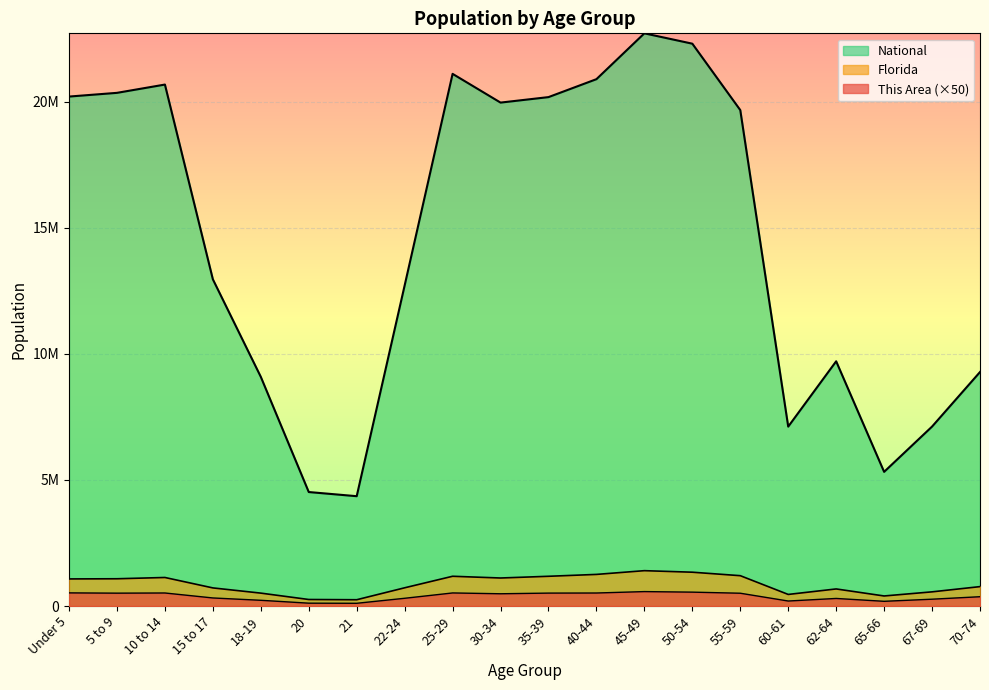

What is the value of the This Area point at the 3rd from the left?

516050